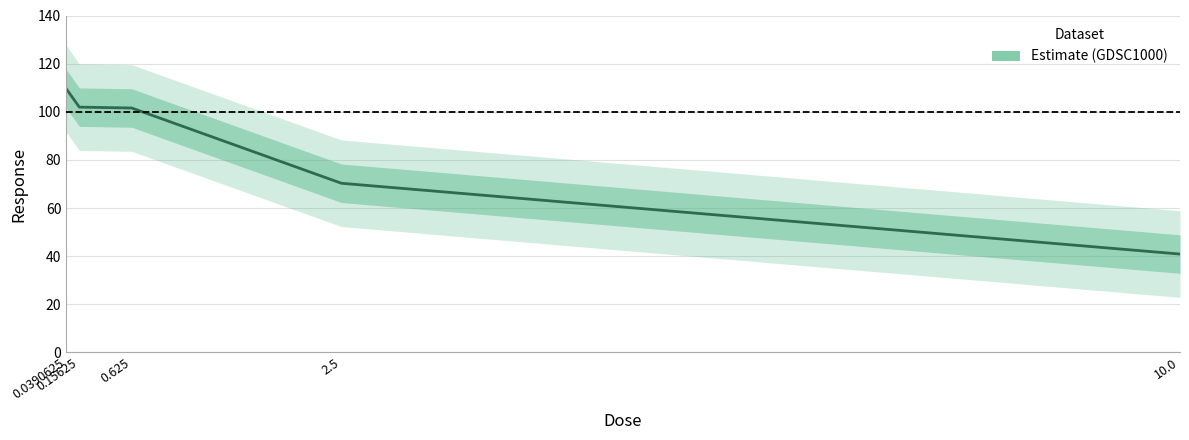

What is the value of the 2nd point from the left?

101.9